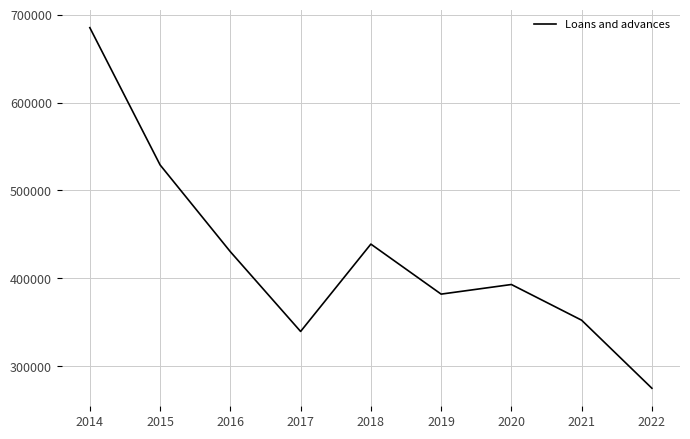

Reading right to left, list all the values displayed in this chart.

2022=275003	2021=352400	2020=393013	2019=382078	2018=438974	2017=339618	2016=430330	2015=529066	2014=685171